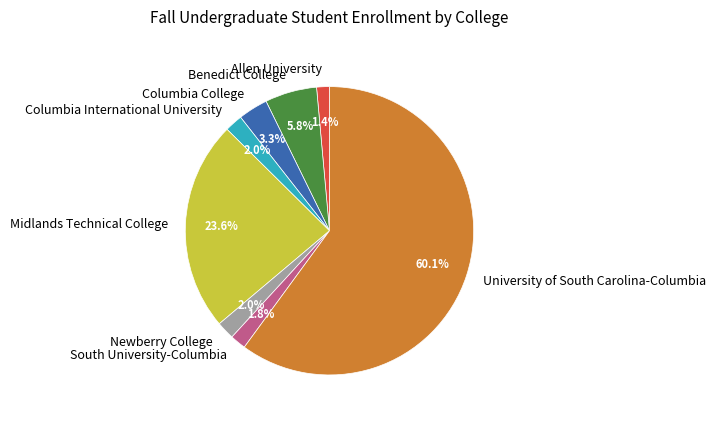

Which slice is the largest?

University of South Carolina-Columbia